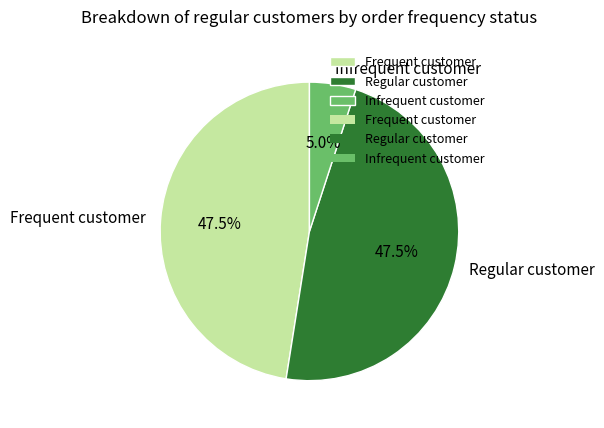

What percentage is NOT represented by Frequent customer?

52.5%